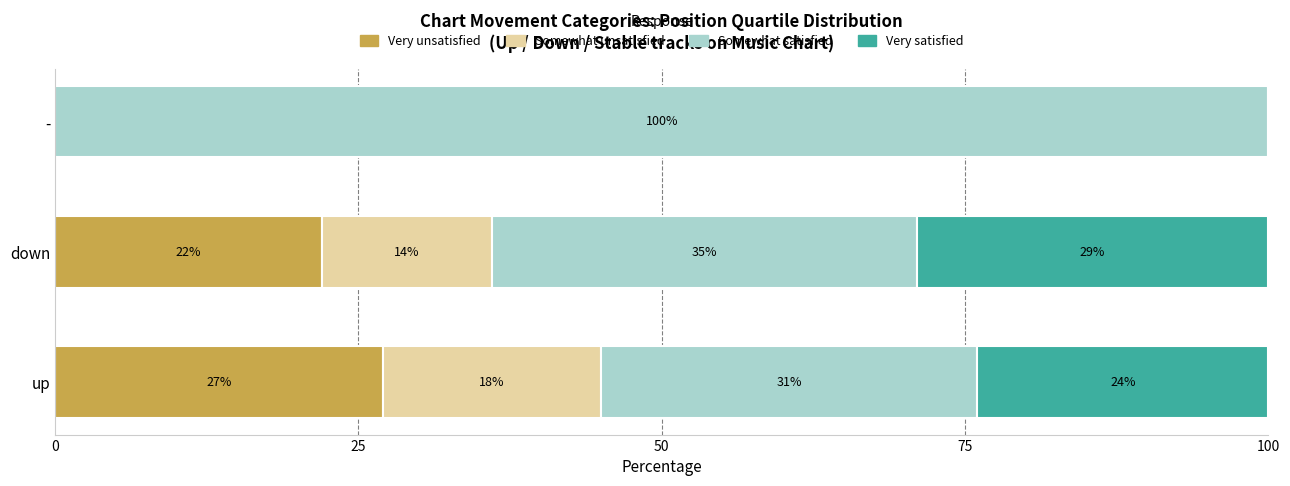

The value of Very unsatisfied at - is 0. True or false?

True